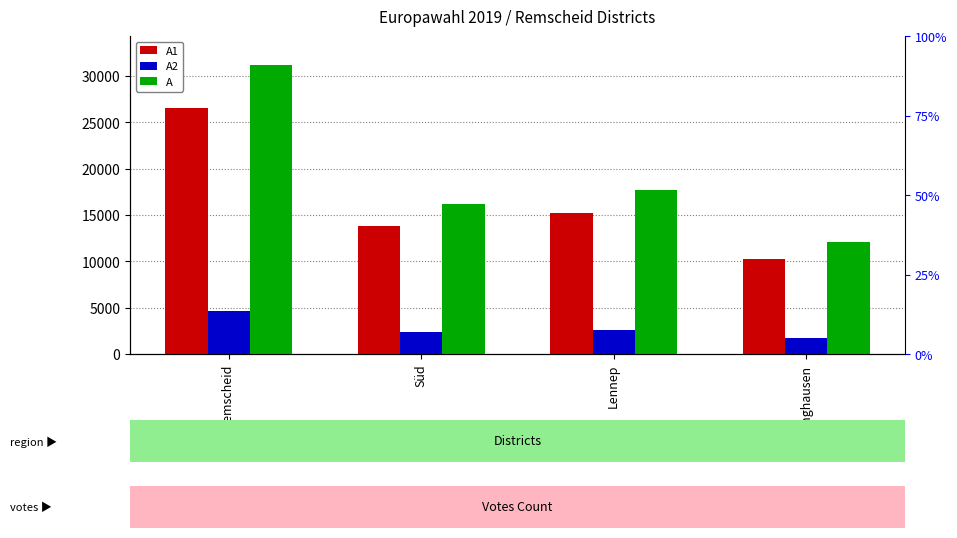

What is the value of the A2 bar at the 3rd from the left?

2576